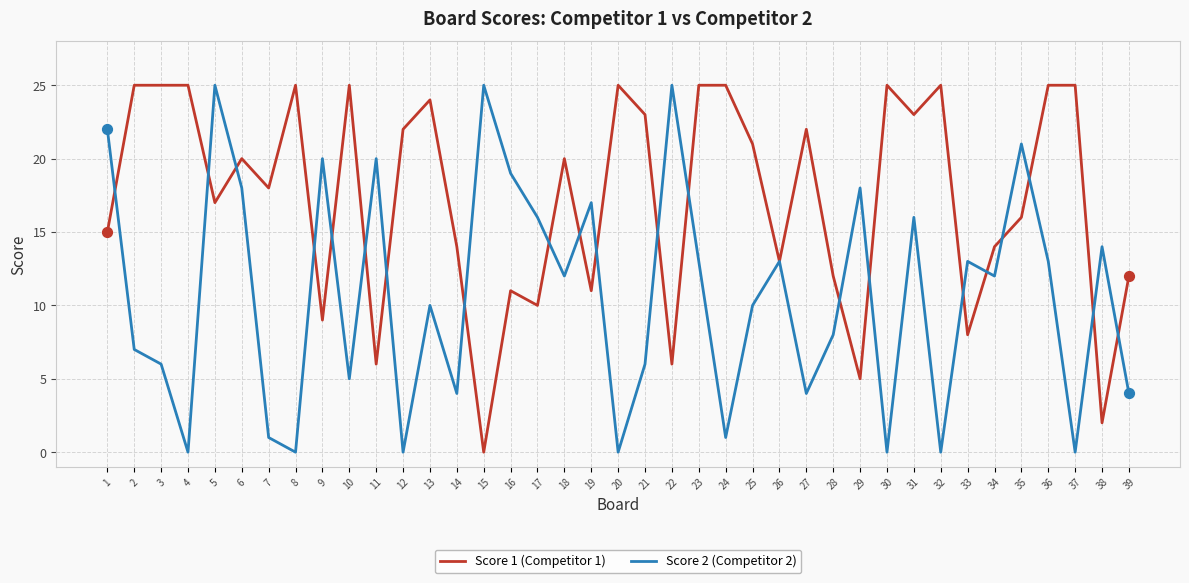

What is the total value across all series at 14?

18